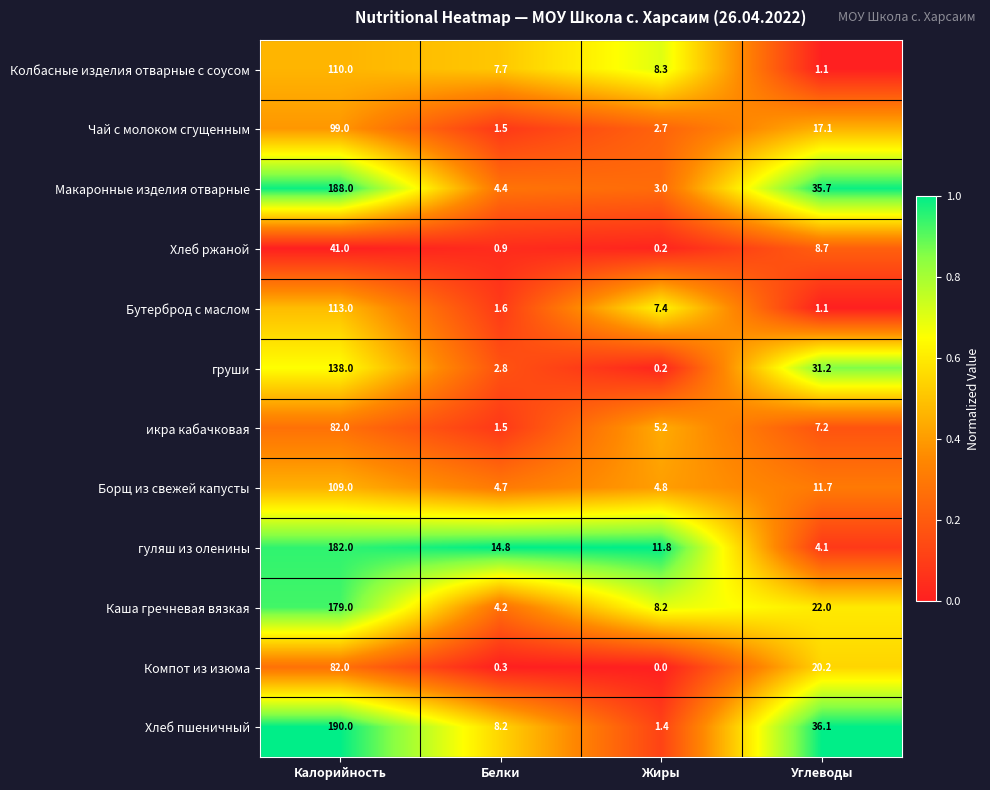

Rank the categories by Борщ из свежей капусты value from lowest to highest.

Белки, Жиры, Углеводы, Калорийность